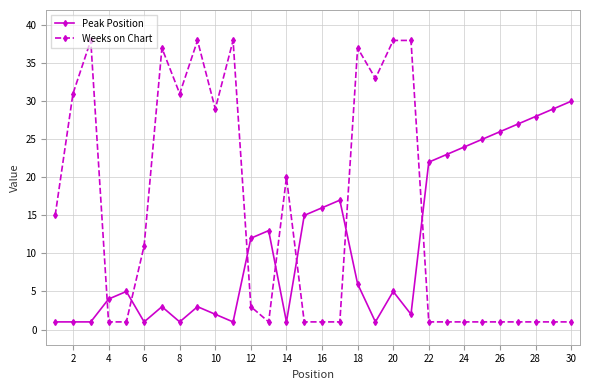

True or false: Weeks on Chart and Peak Position cross at least once.

True